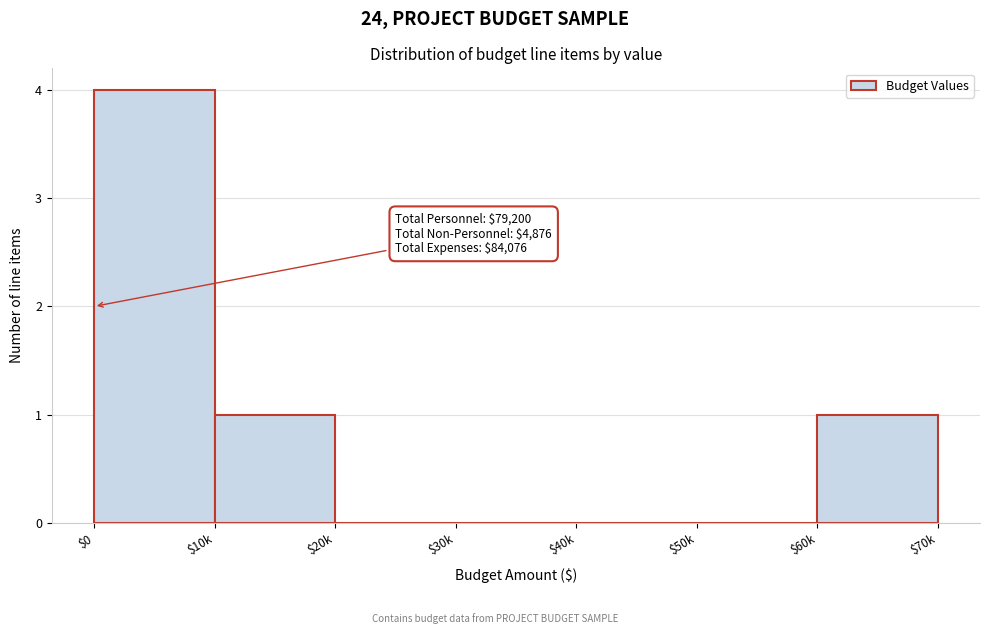

What is the sum of all values?

6